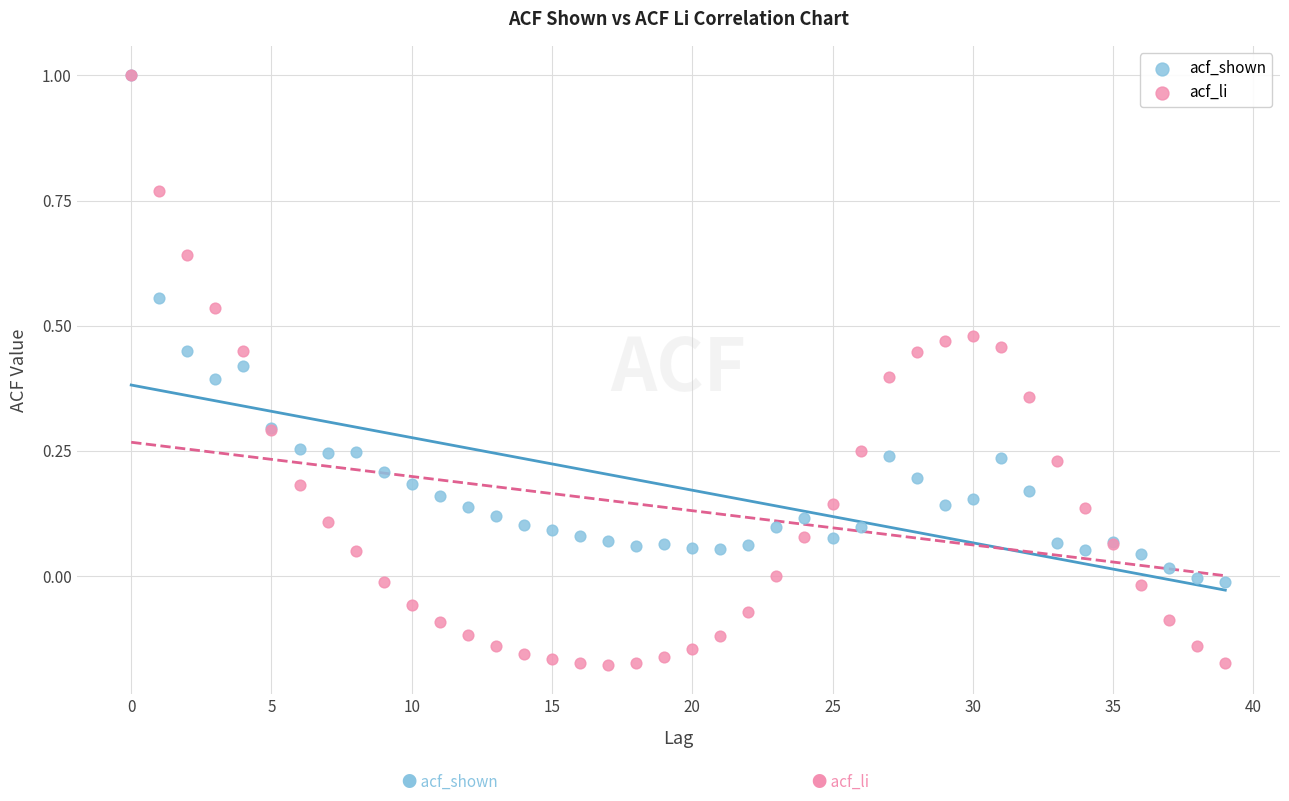

Which series has the largest Y range (max minus min)?

acf_li